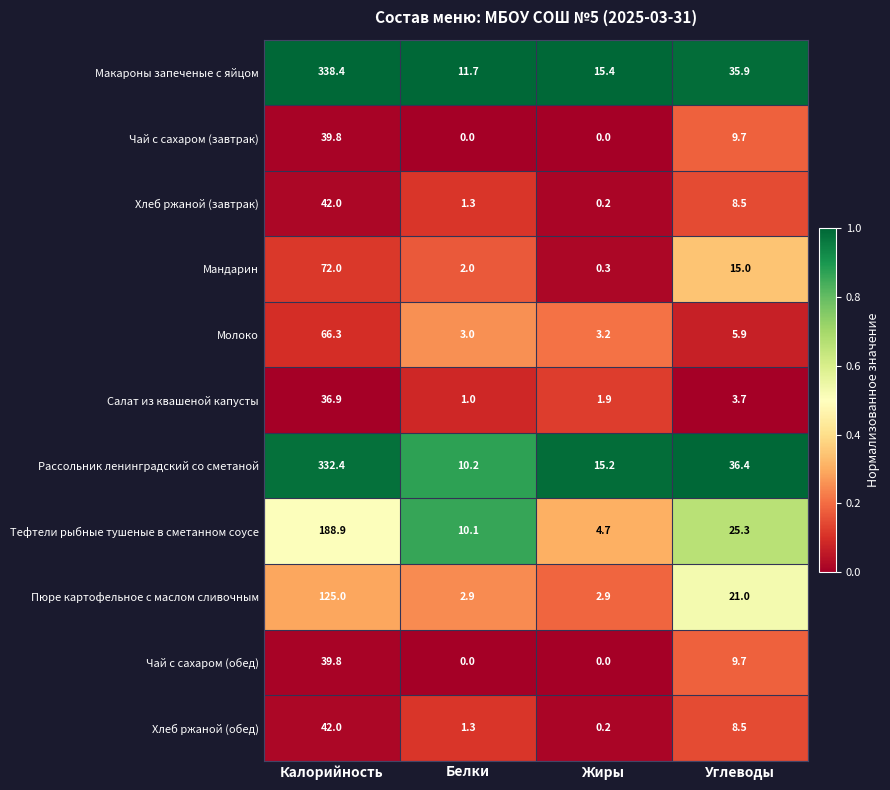

Which series has the largest range (max minus min)?

Макароны запеченые с яйцом